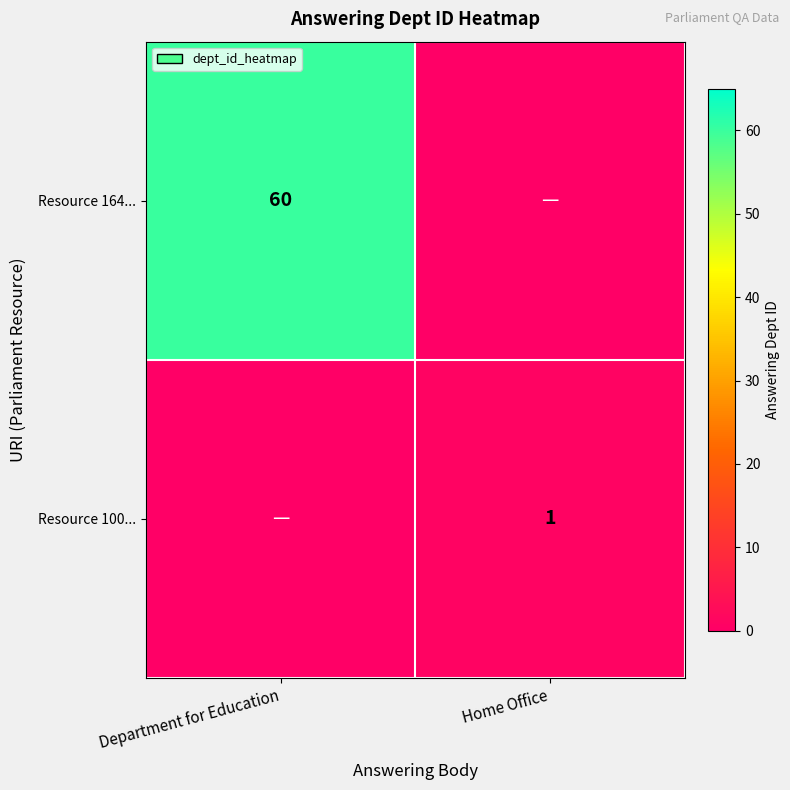

At how many categories does at least one series exceed 50?

1